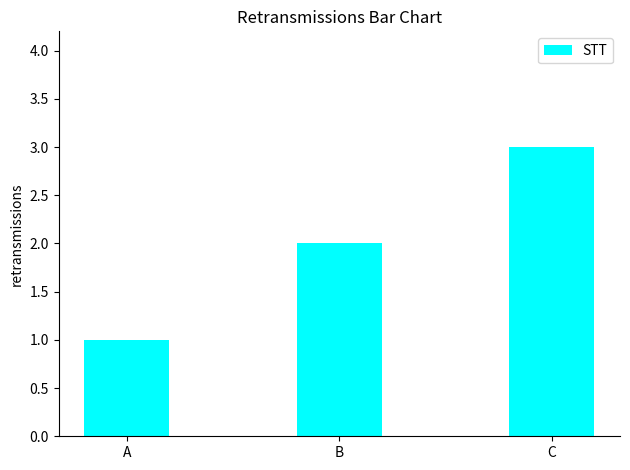

At which label is the value closest to 2?

B